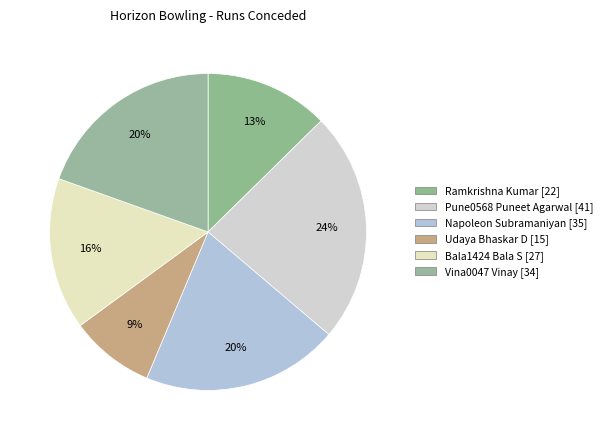

How many slices are in this pie chart?

6